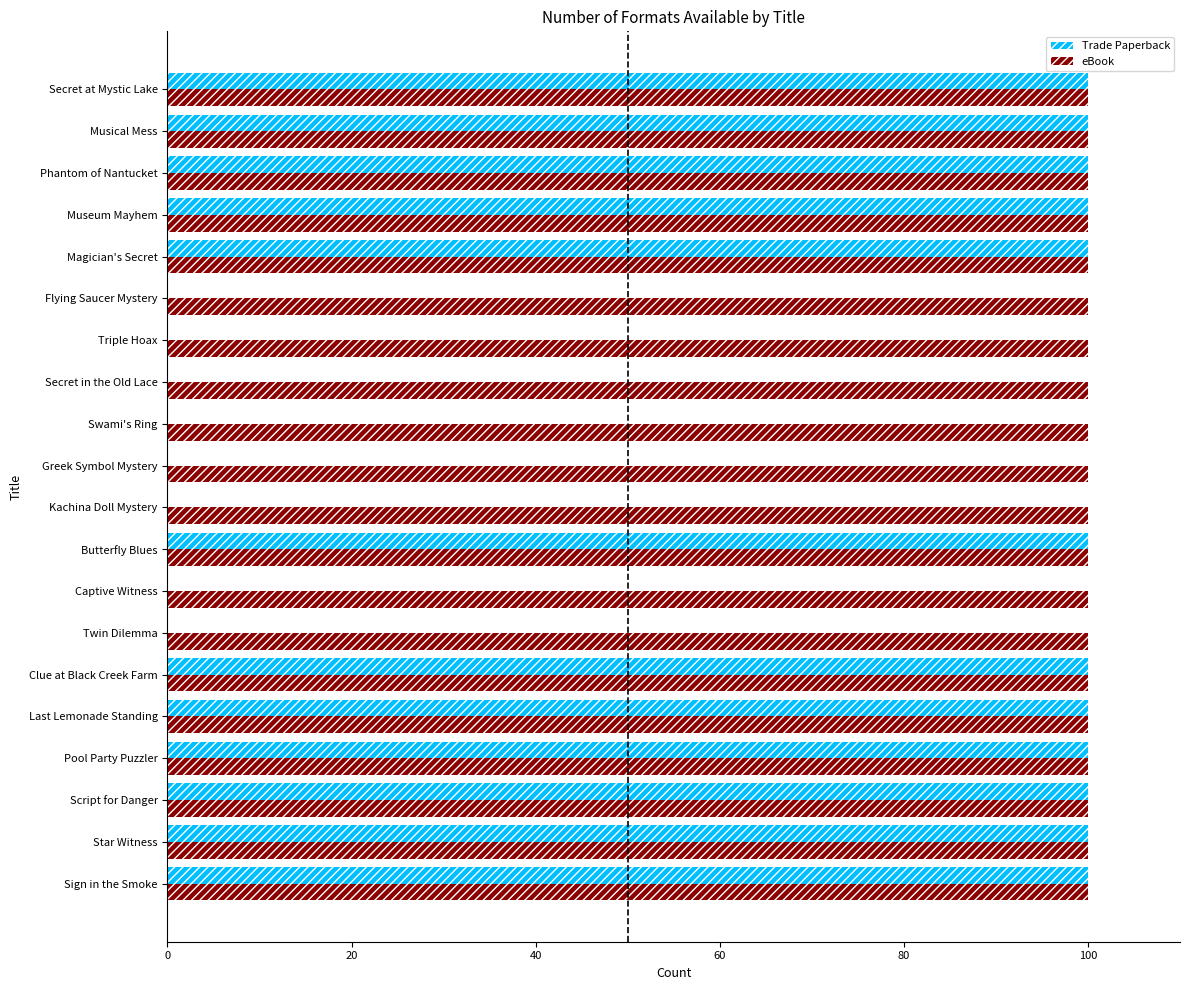

What is the sum of all eBook values?

2000